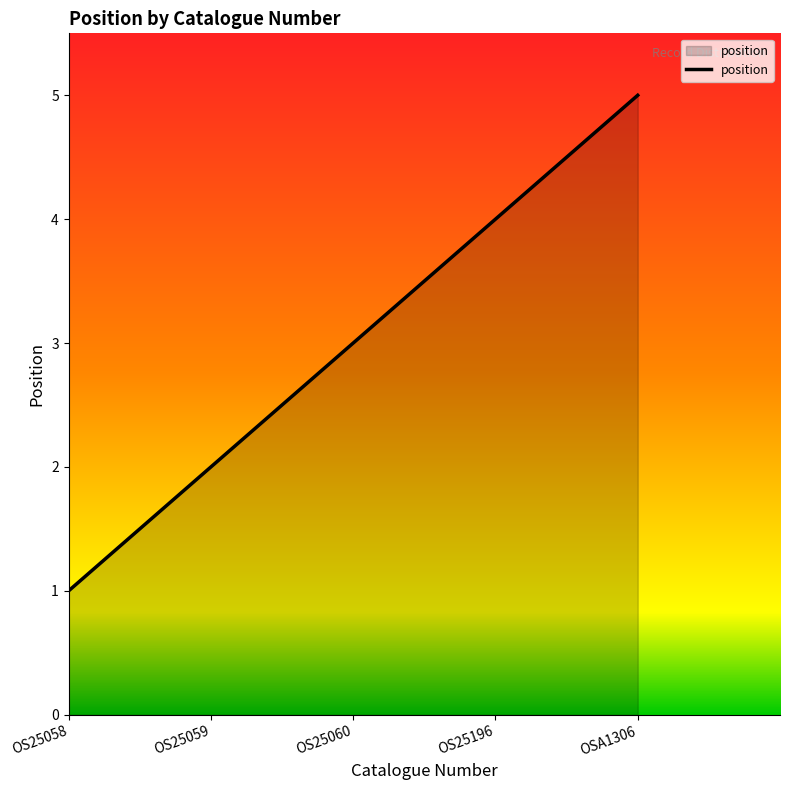

The value at OS25059 is 4. True or false?

False